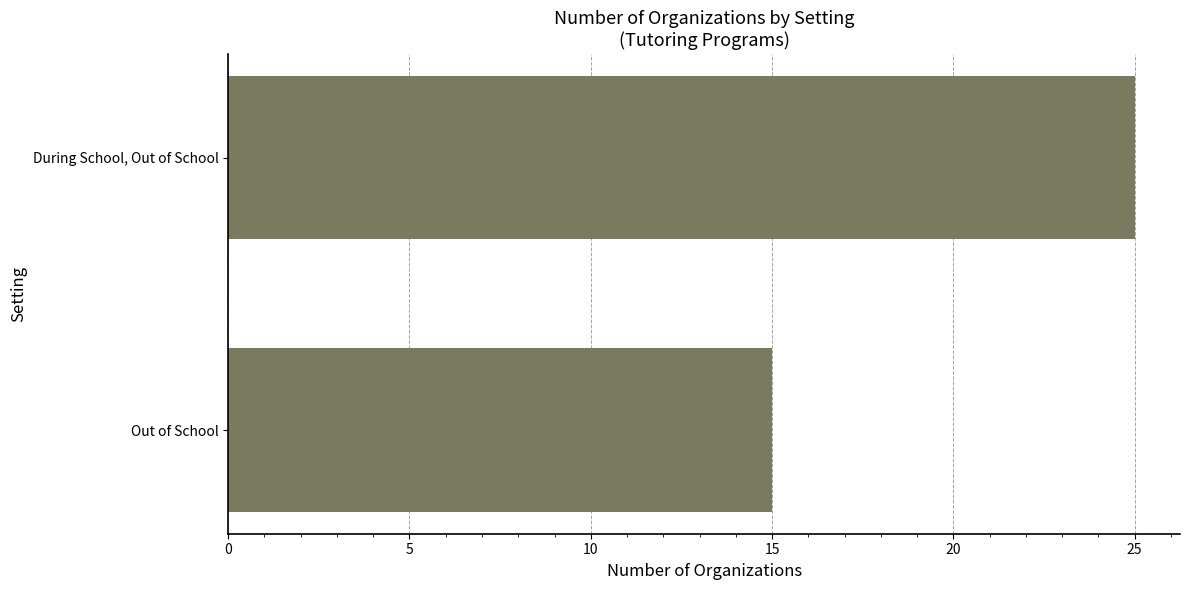

Approximately how many times larger is the value at Out of School compared to During School, Out of School?

0.6